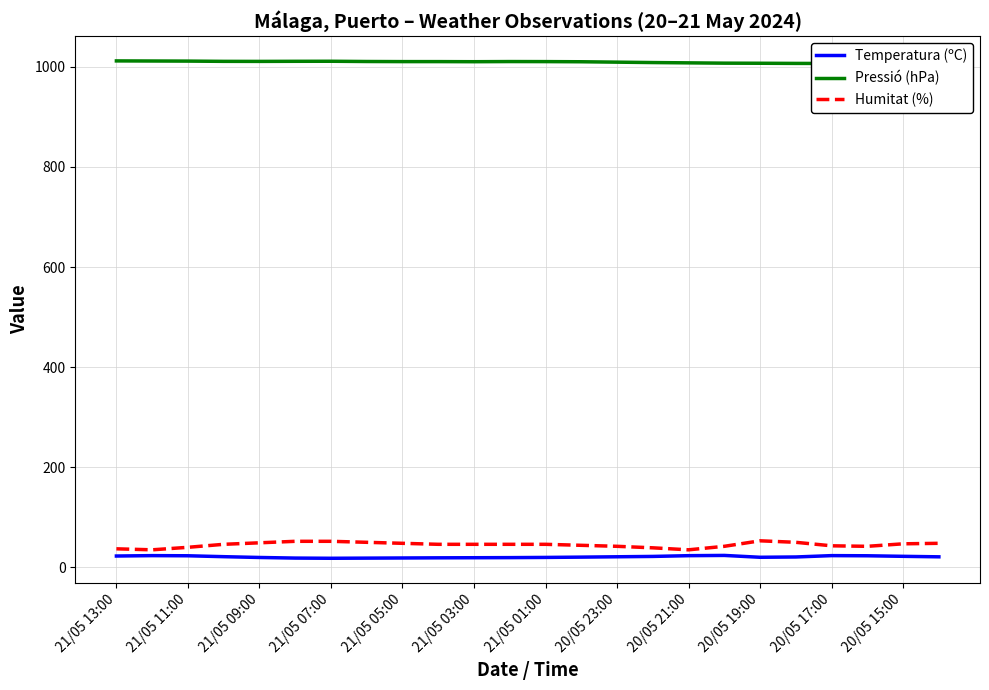

What is the value of the Humitat (%) point at the 7th from the left?

52.0